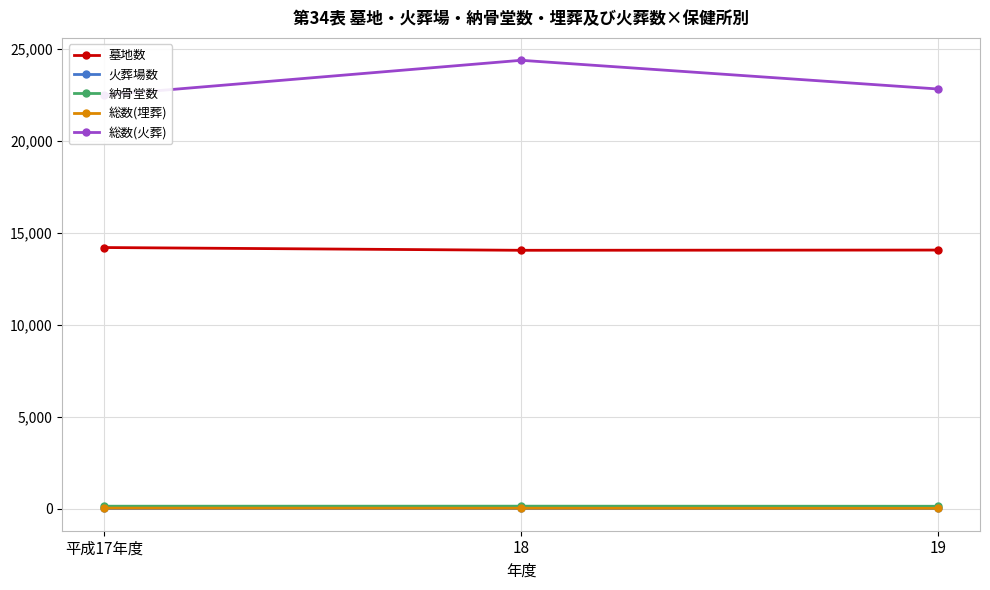

At which label does 納骨堂数 reach its minimum?

19